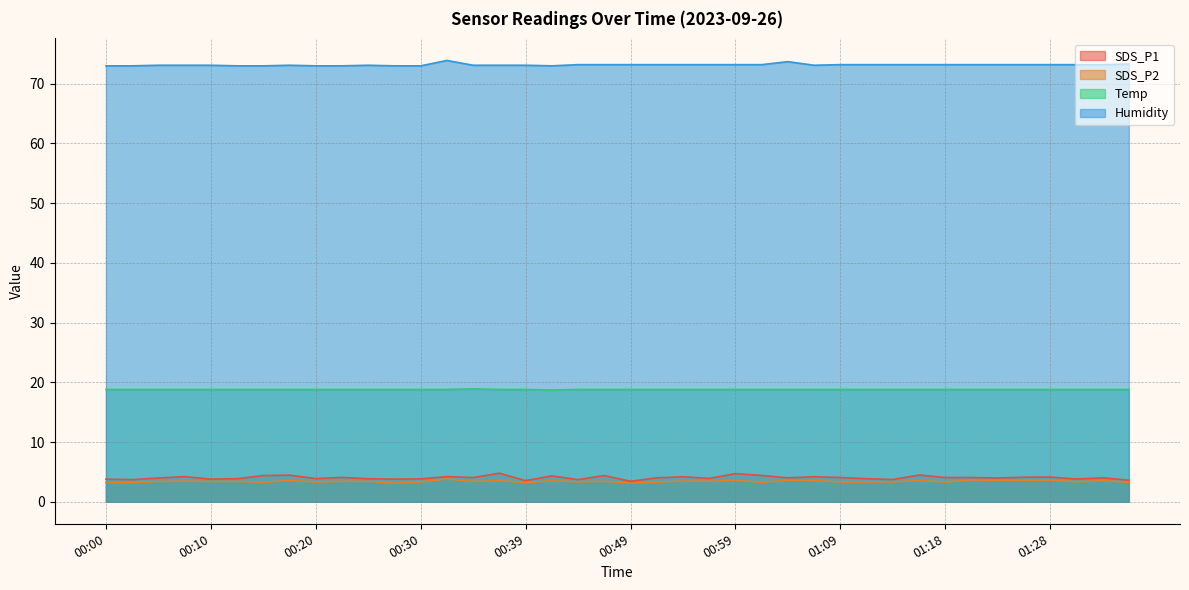

What is the value of the SDS_P1 point at the 10th from the left?

4.1